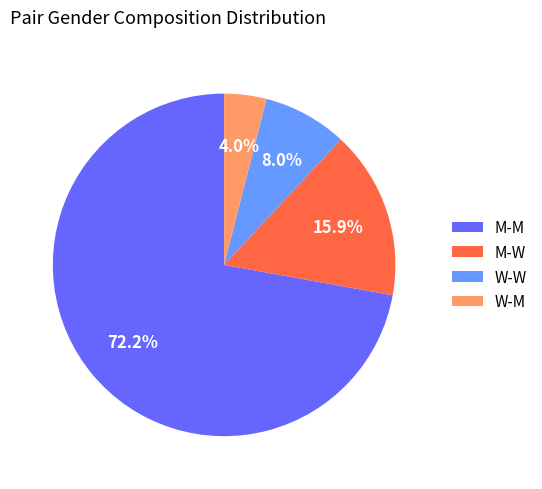

What is the total percentage of W-M and M-M?

76.1%